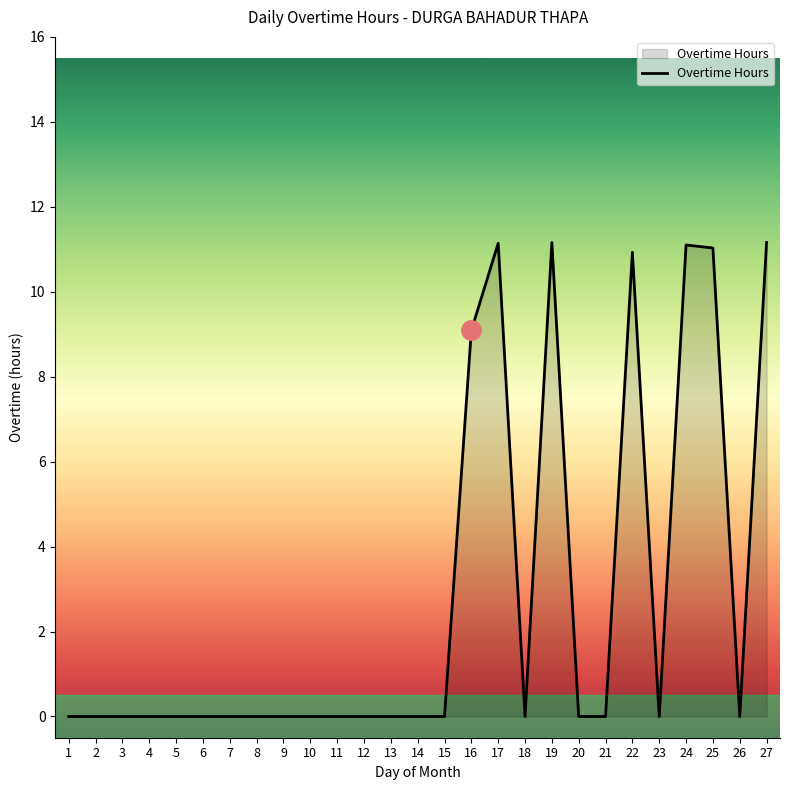

What is the sum of all values?

75.6